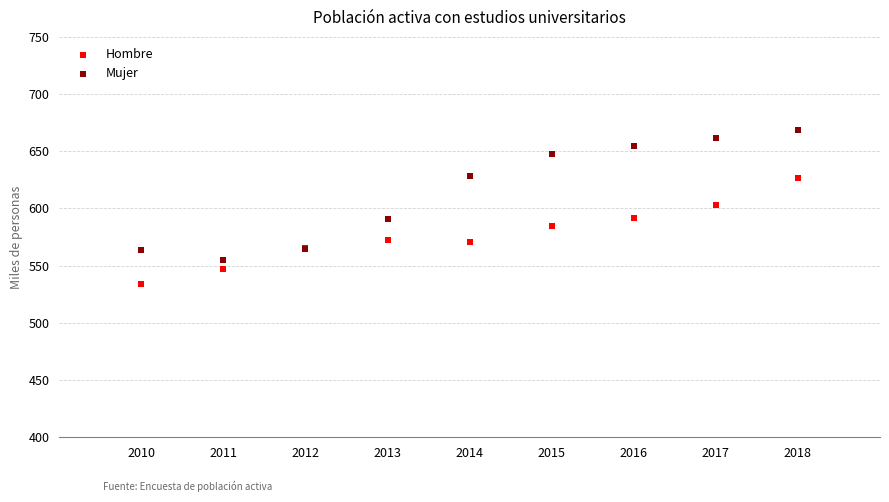

Which series contains the highest Y value?

Mujer